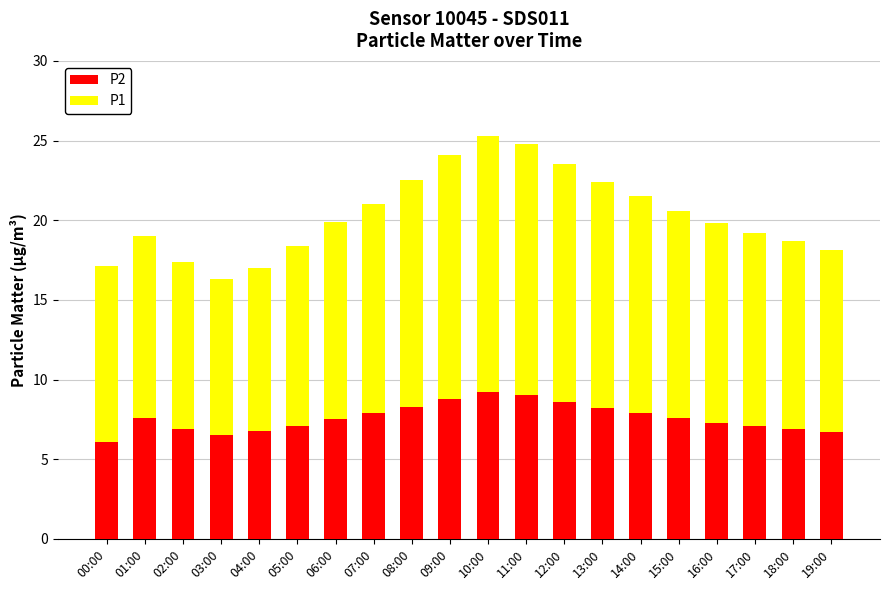

True or false: P2 has a value of 2.0 at 12:00.

False